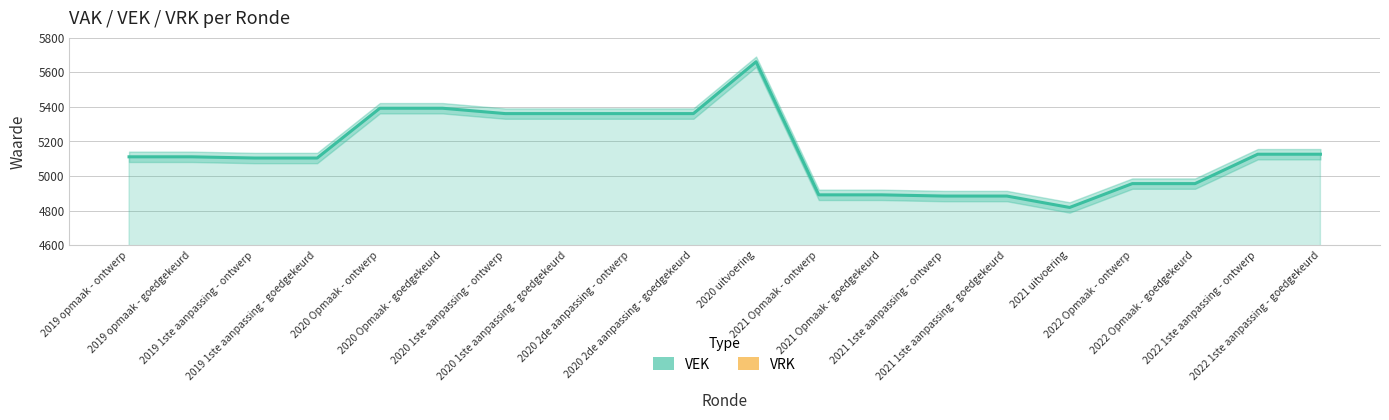

What is the total value across all series at 2019 1ste aanpassing - ontwerp?

5104